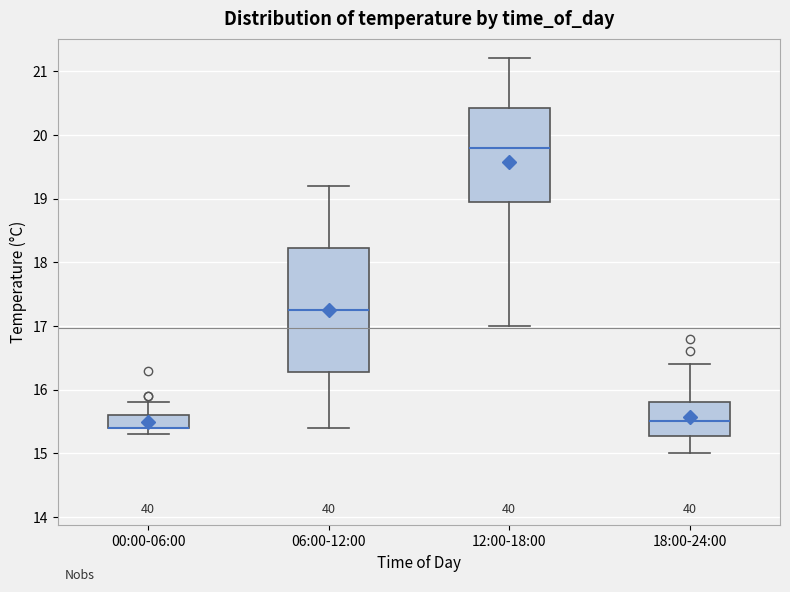

Which box is the tallest, from its lower edge to its upper edge?

06:00-12:00